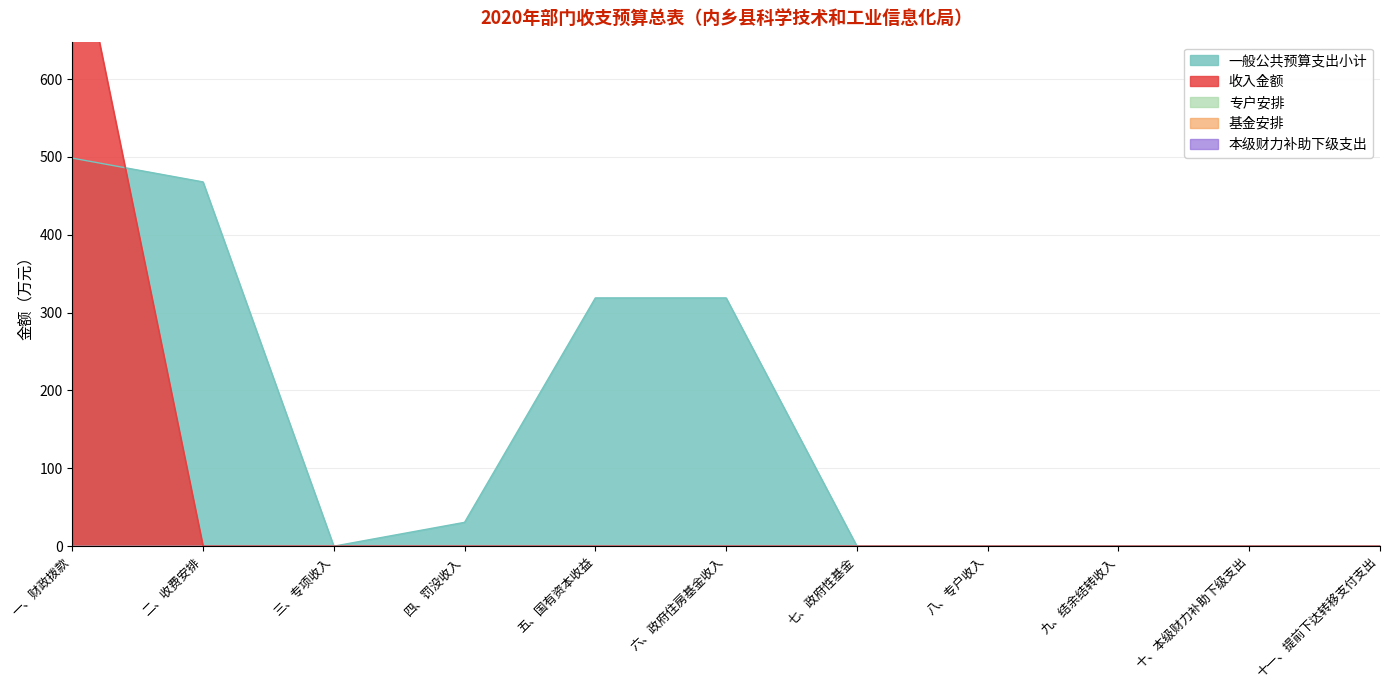

Between 十一、提前下达转移支付支出 and 九、结余结转收入, which is larger?

十一、提前下达转移支付支出